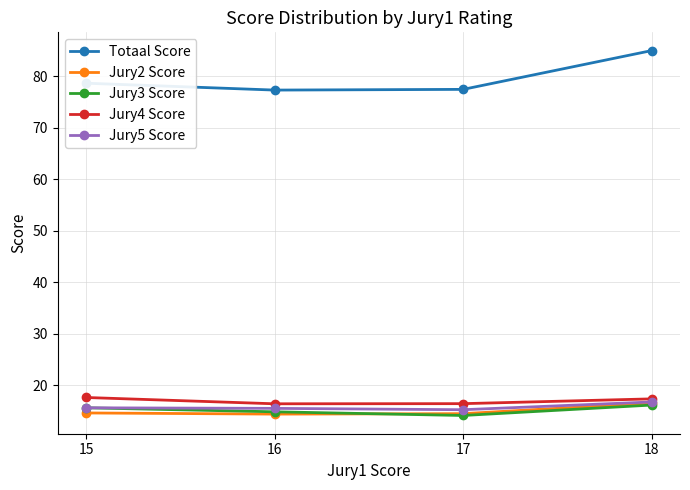

What is the sum of the Jury5 Score values at 18 and 17?

32.1